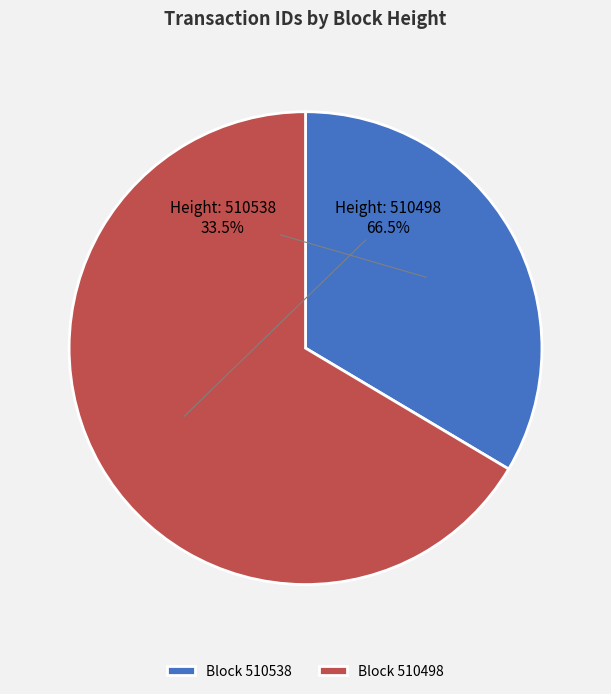

Which slice represents more than half of the pie?

Block 510498